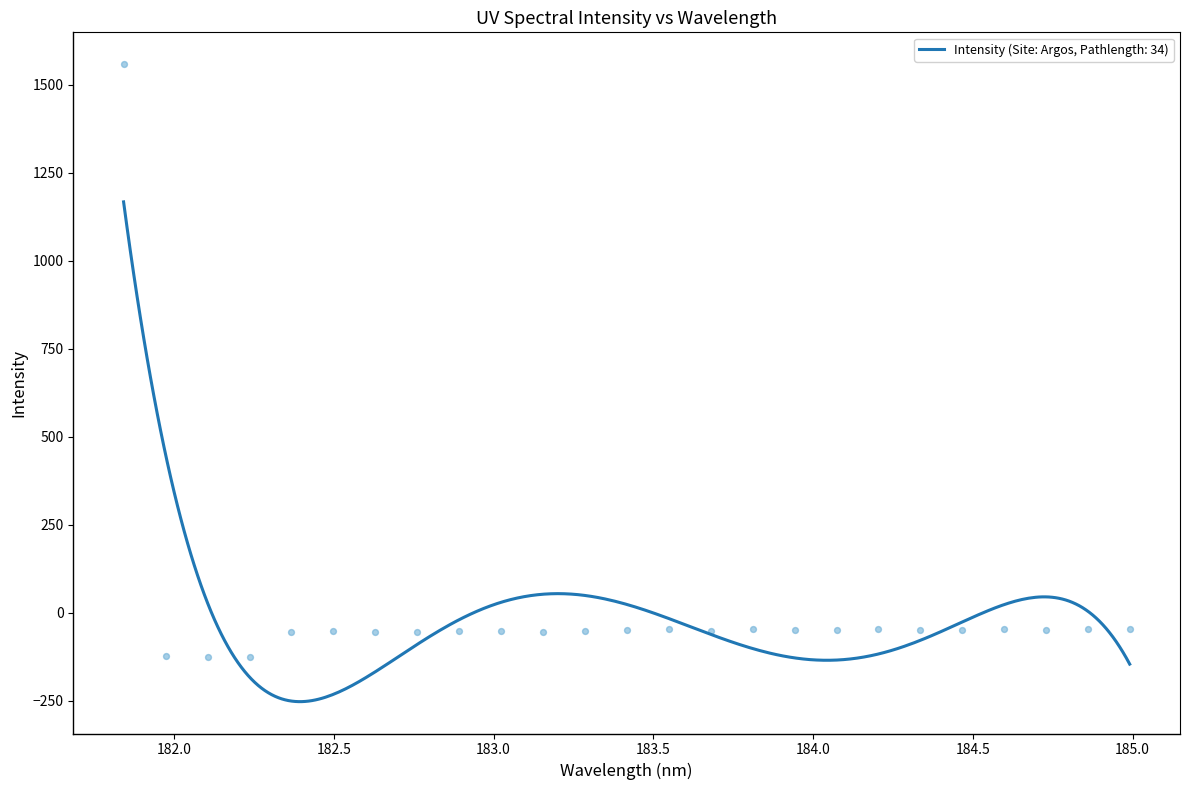

What is the change in value from 182.6299929592 to 184.8600909338?

+7.4